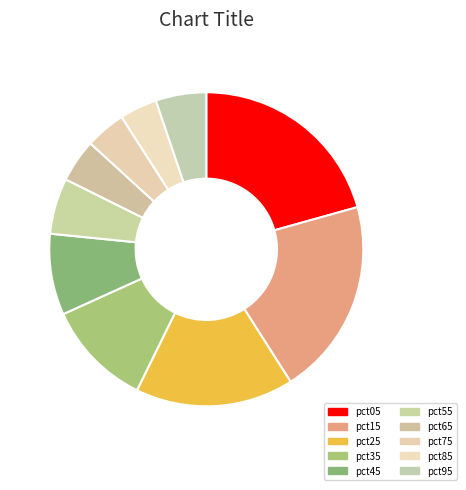

Is it true that pct05 is 7% of the pie?

False